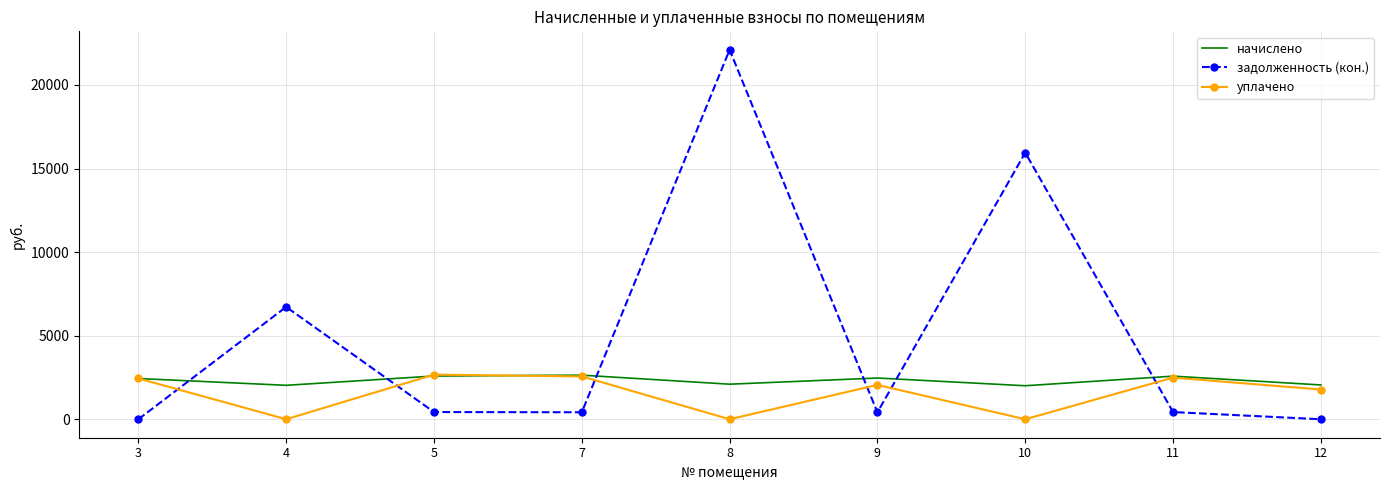

What is the sum of all уплачено values?

13999.7